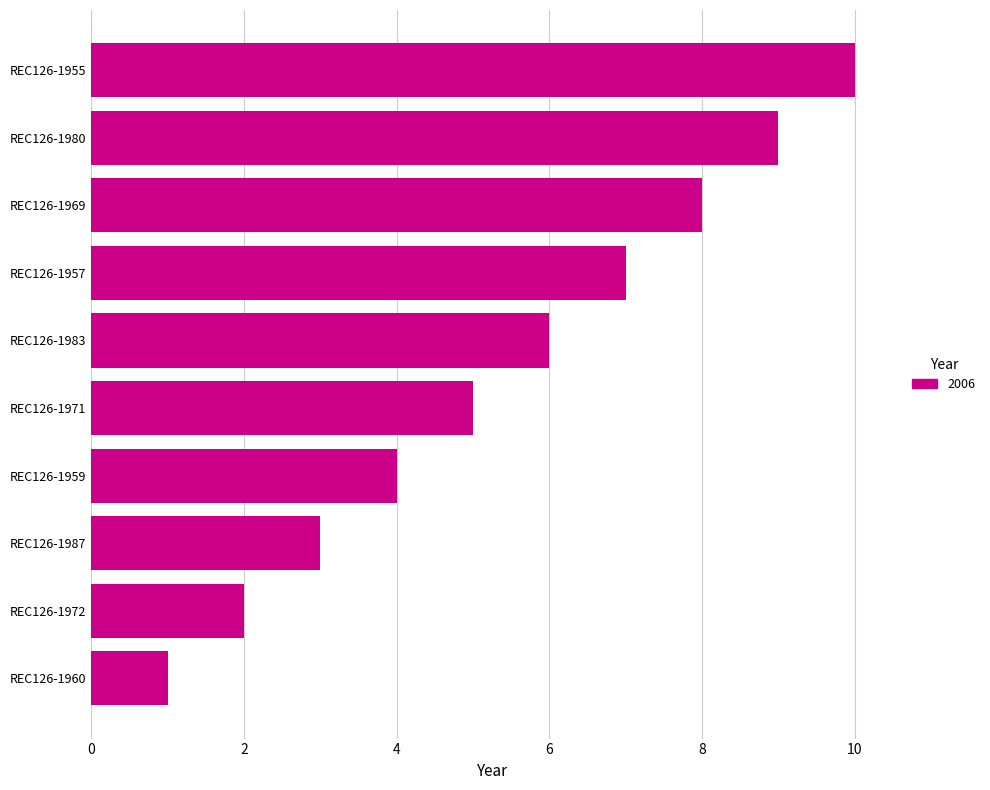

Is it true that the value at REC126-1972 is 2?

True